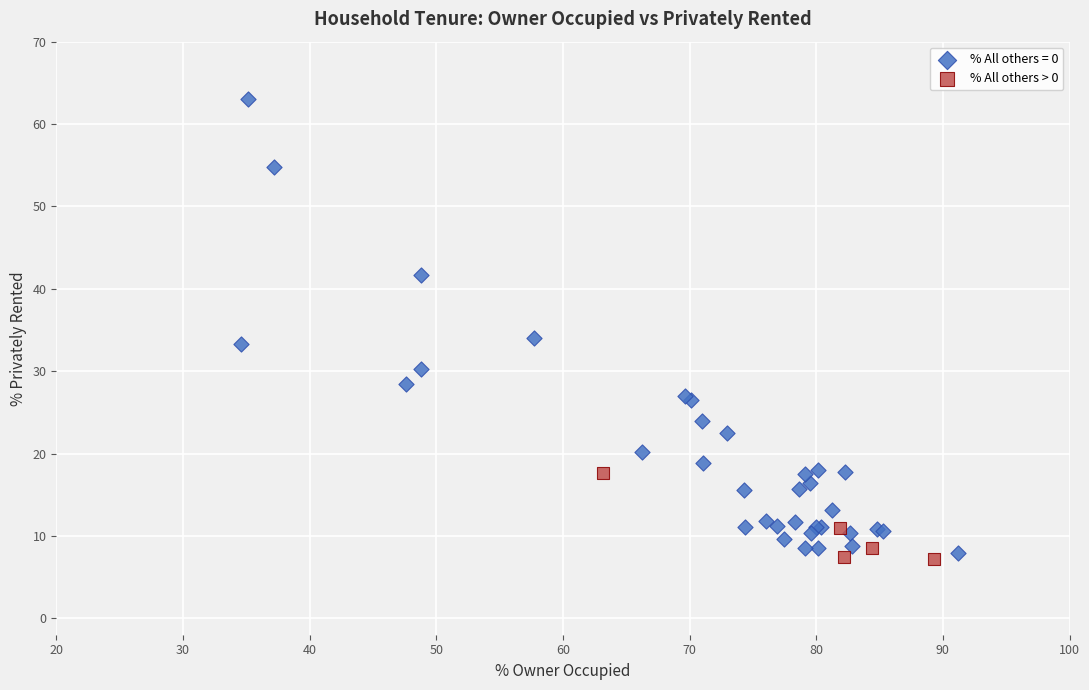

Which series reaches the maximum Y coordinate?

% All others = 0